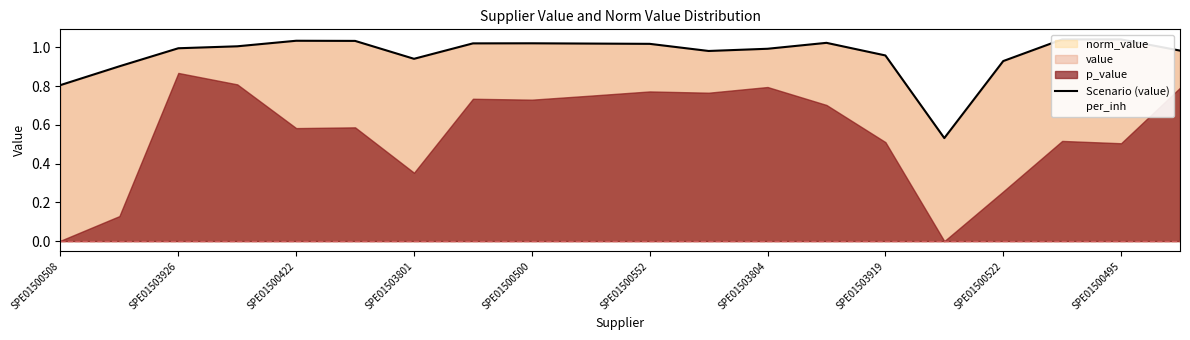

Is it true that the value at 19 is 1.0?

True